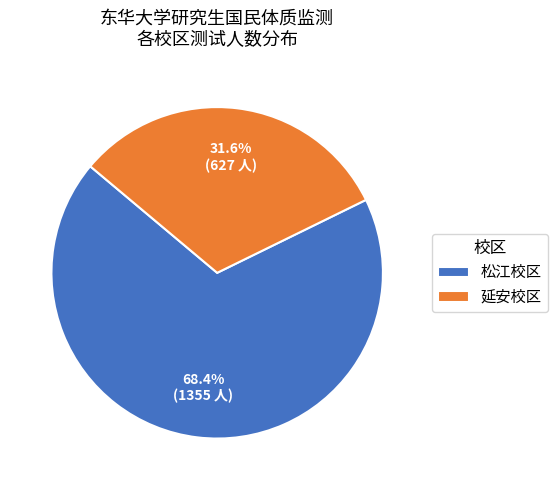

What percentage is the 松江校区 slice, to the nearest percent?

68%